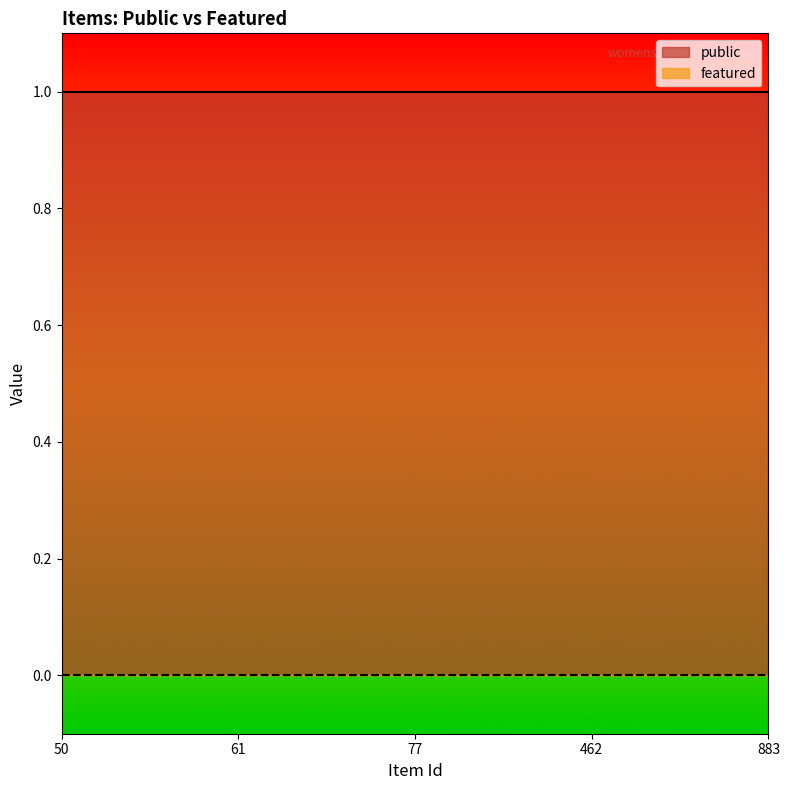

The featured series shows 0 at 61. True or false?

True